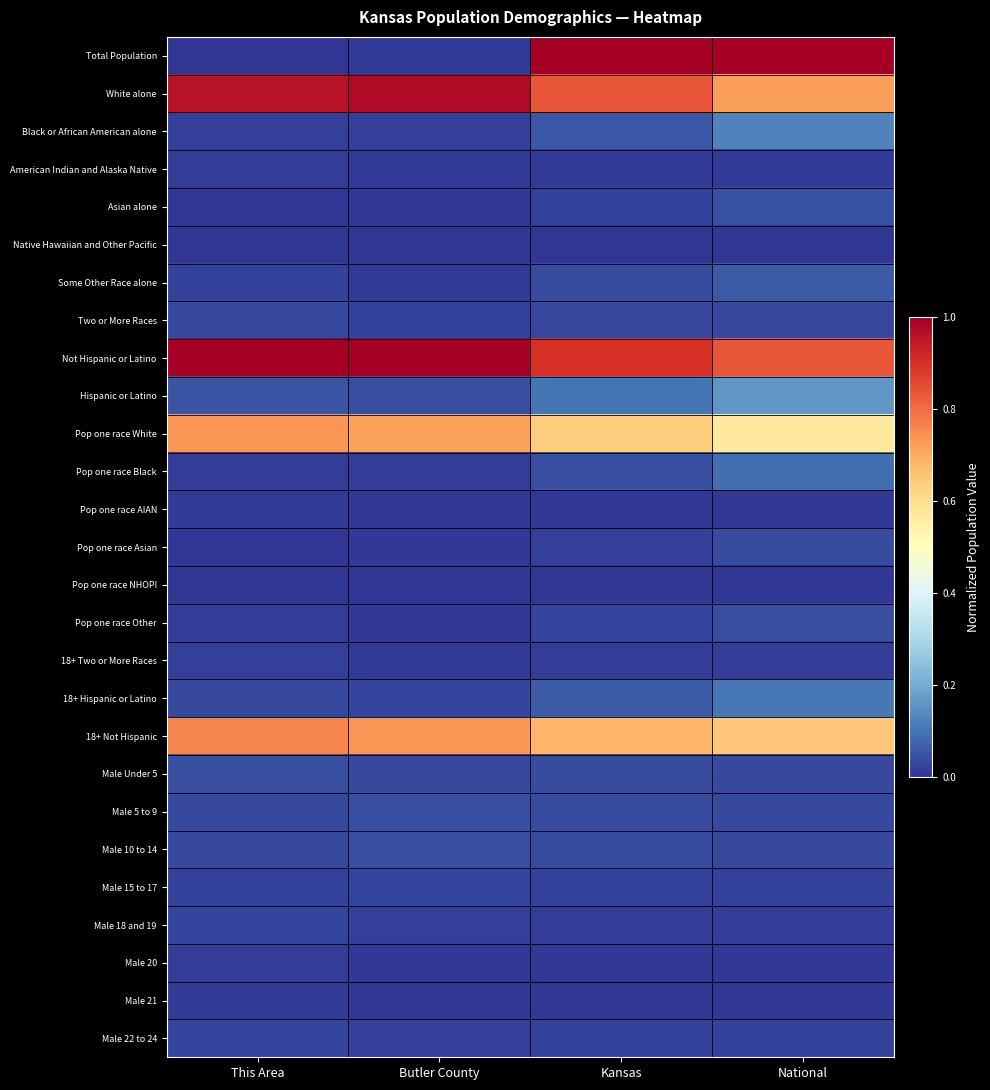

Reading left to right, what are all the values shown in this chart?

Total Population: This Area=0.0	Butler County=0.0	Kansas=1.0	National=1.0
White alone: This Area=1.0	Butler County=1.0	Kansas=0.8	National=0.7
Black or African American alone: This Area=0.0	Butler County=0.0	Kansas=0.1	National=0.1
American Indian and Alaska Native: This Area=0.0	Butler County=0.0	Kansas=0.0	National=0.0
Asian alone: This Area=0.0	Butler County=0.0	Kansas=0.0	National=0.0
Native Hawaiian and Other Pacific: This Area=0.0	Butler County=0.0	Kansas=0.0	National=0.0
Some Other Race alone: This Area=0.0	Butler County=0.0	Kansas=0.0	National=0.1
Two or More Races: This Area=0.0	Butler County=0.0	Kansas=0.0	National=0.0
Not Hispanic or Latino: This Area=1.0	Butler County=1.0	Kansas=0.9	National=0.8
Hispanic or Latino: This Area=0.0	Butler County=0.0	Kansas=0.1	National=0.2
Pop one race White: This Area=0.7	Butler County=0.7	Kansas=0.6	National=0.6
Pop one race Black: This Area=0.0	Butler County=0.0	Kansas=0.0	National=0.1
Pop one race AIAN: This Area=0.0	Butler County=0.0	Kansas=0.0	National=0.0
Pop one race Asian: This Area=0.0	Butler County=0.0	Kansas=0.0	National=0.0
Pop one race NHOPI: This Area=0.0	Butler County=0.0	Kansas=0.0	National=0.0
Pop one race Other: This Area=0.0	Butler County=0.0	Kansas=0.0	National=0.0
18+ Two or More Races: This Area=0.0	Butler County=0.0	Kansas=0.0	National=0.0
18+ Hispanic or Latino: This Area=0.0	Butler County=0.0	Kansas=0.1	National=0.1
18+ Not Hispanic: This Area=0.8	Butler County=0.7	Kansas=0.7	National=0.7
Male Under 5: This Area=0.0	Butler County=0.0	Kansas=0.0	National=0.0
Male 5 to 9: This Area=0.0	Butler County=0.0	Kansas=0.0	National=0.0
Male 10 to 14: This Area=0.0	Butler County=0.0	Kansas=0.0	National=0.0
Male 15 to 17: This Area=0.0	Butler County=0.0	Kansas=0.0	National=0.0
Male 18 and 19: This Area=0.0	Butler County=0.0	Kansas=0.0	National=0.0
Male 20: This Area=0.0	Butler County=0.0	Kansas=0.0	National=0.0
Male 21: This Area=0.0	Butler County=0.0	Kansas=0.0	National=0.0
Male 22 to 24: This Area=0.0	Butler County=0.0	Kansas=0.0	National=0.0